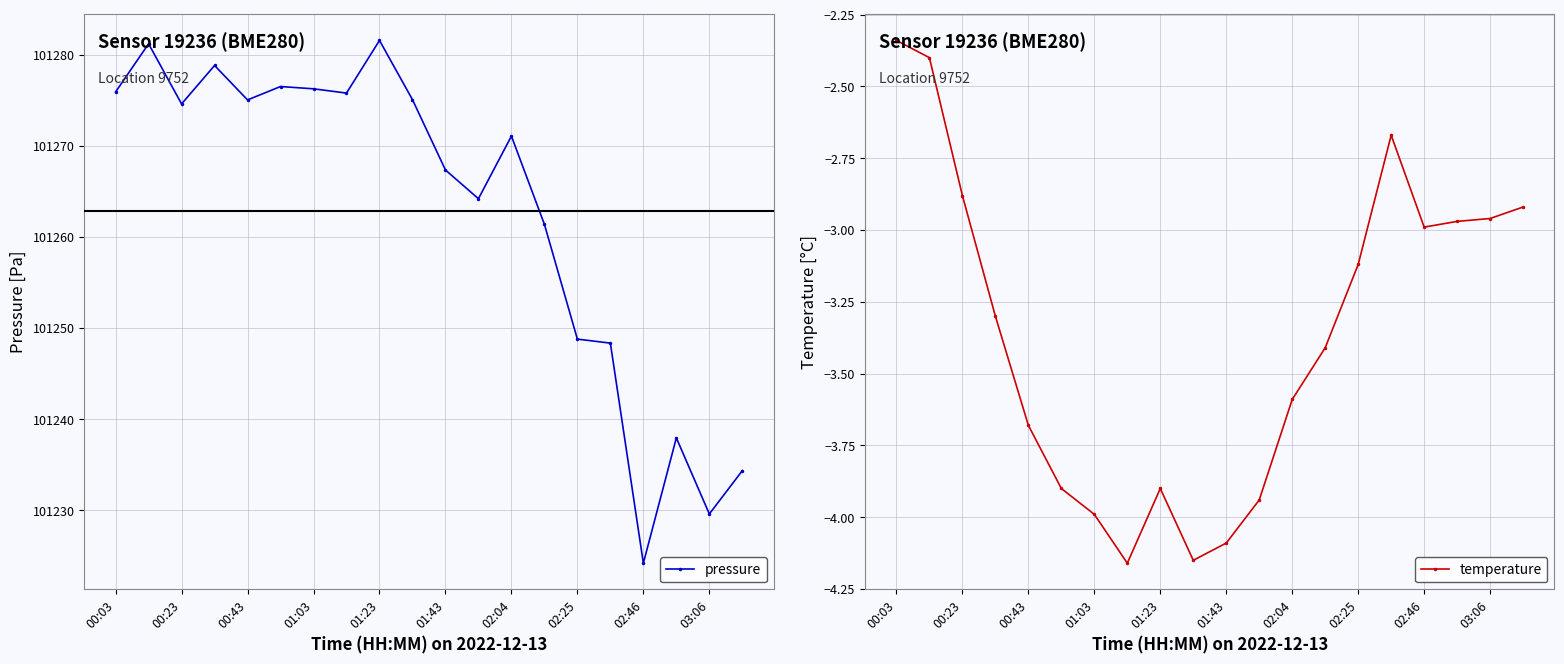

Read the temperature value at 02:25.

-3.1